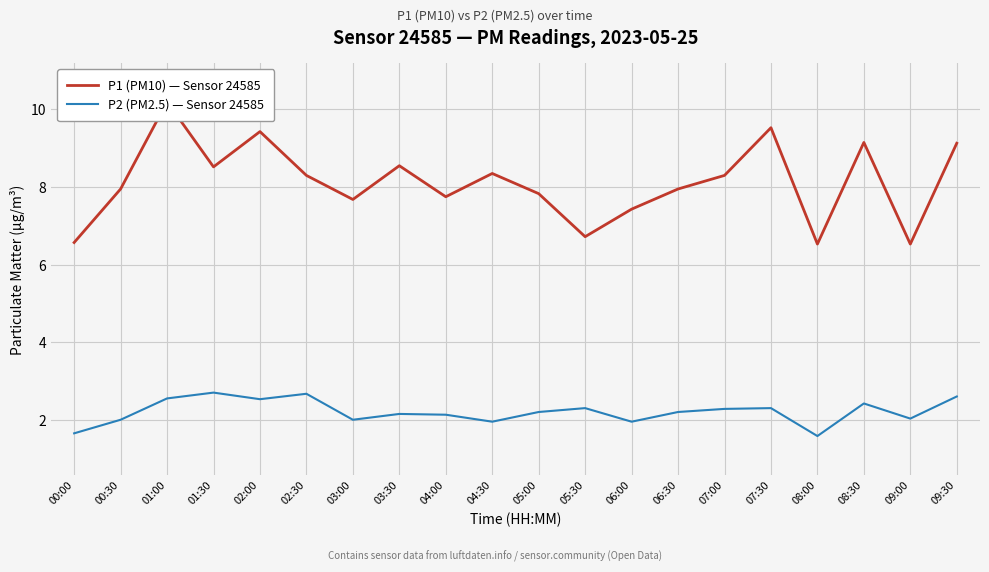

Between 06:00 and 03:30, which is larger?

03:30